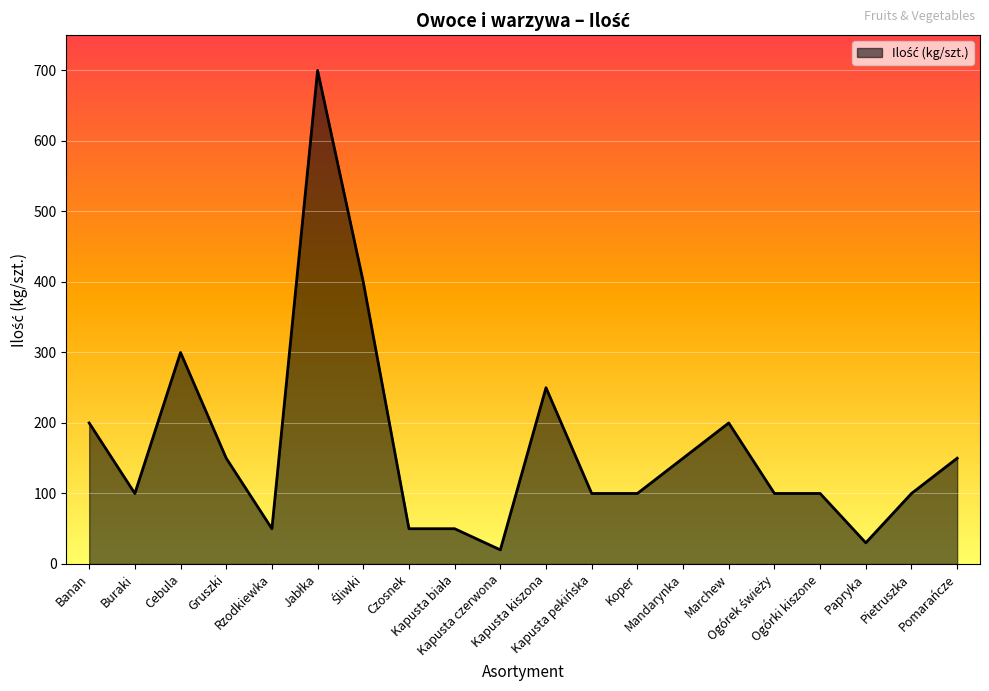

Reading left to right, what are all the values shown in this chart?

200	100	300	150	50	700	400	50	50	20	250	100	100	150	200	100	100	30	100	150